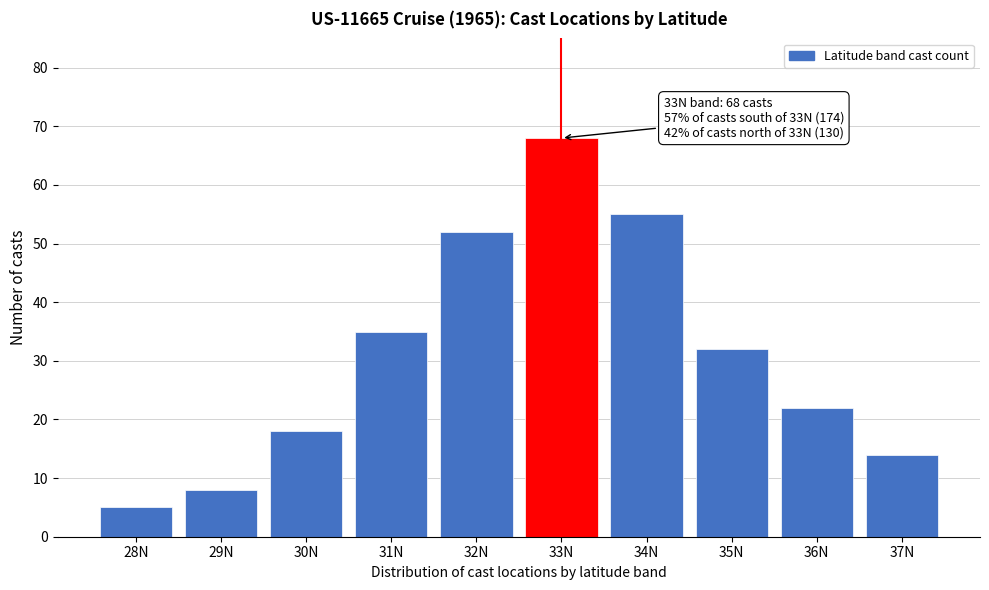

Reading left to right, list all the values displayed in this chart.

28N=5	29N=8	30N=18	31N=35	32N=52	33N=68	34N=55	35N=32	36N=22	37N=14